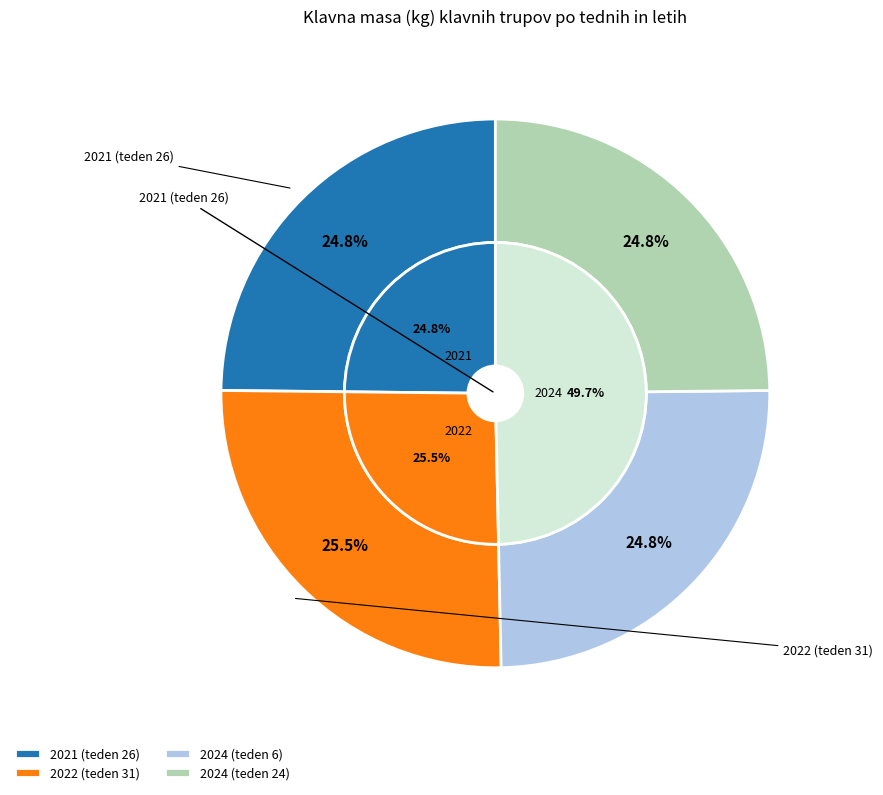

The 2024 (teden 6) slice represents 13% of the pie. True or false?

False